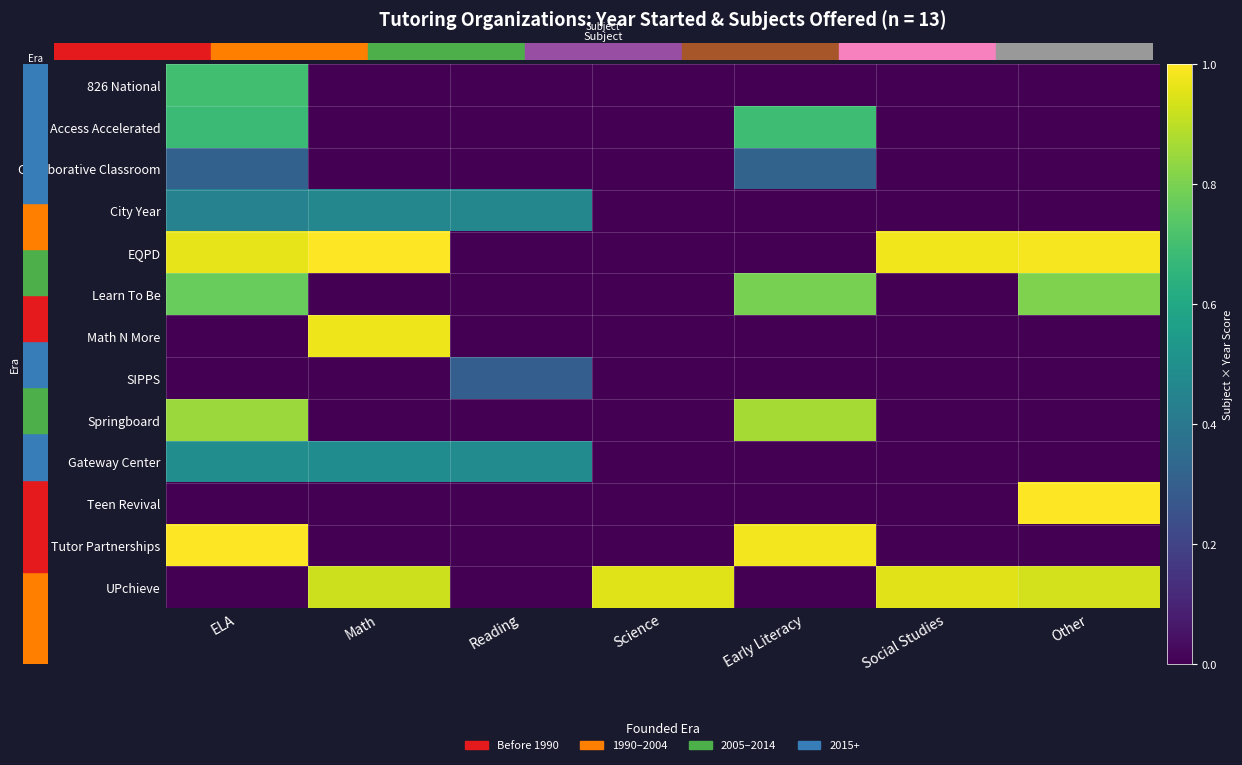

How many series are shown in this chart?

13